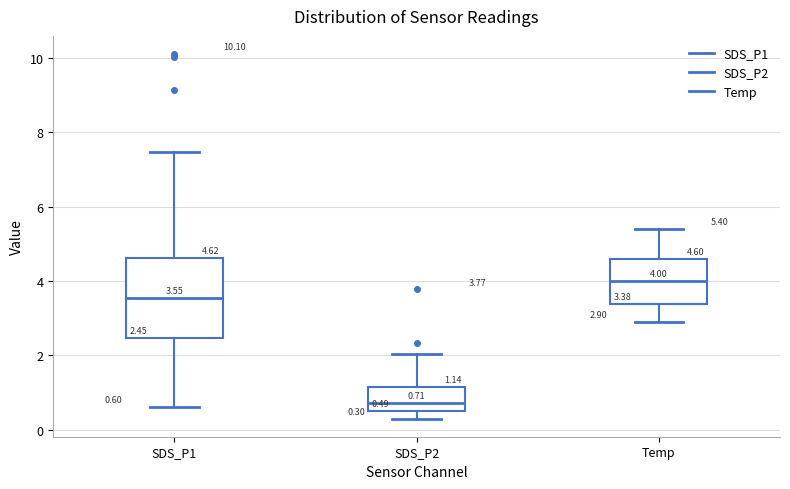

Which box is the tallest, from its lower edge to its upper edge?

SDS_P1